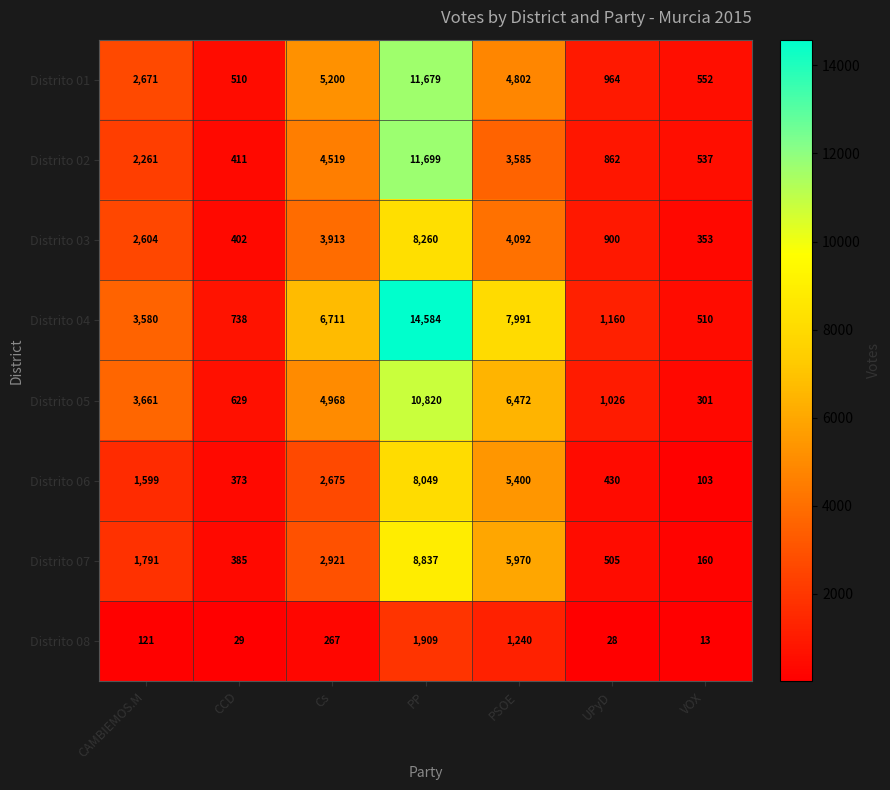

The value of Distrito 04 at VOX is 703. True or false?

False